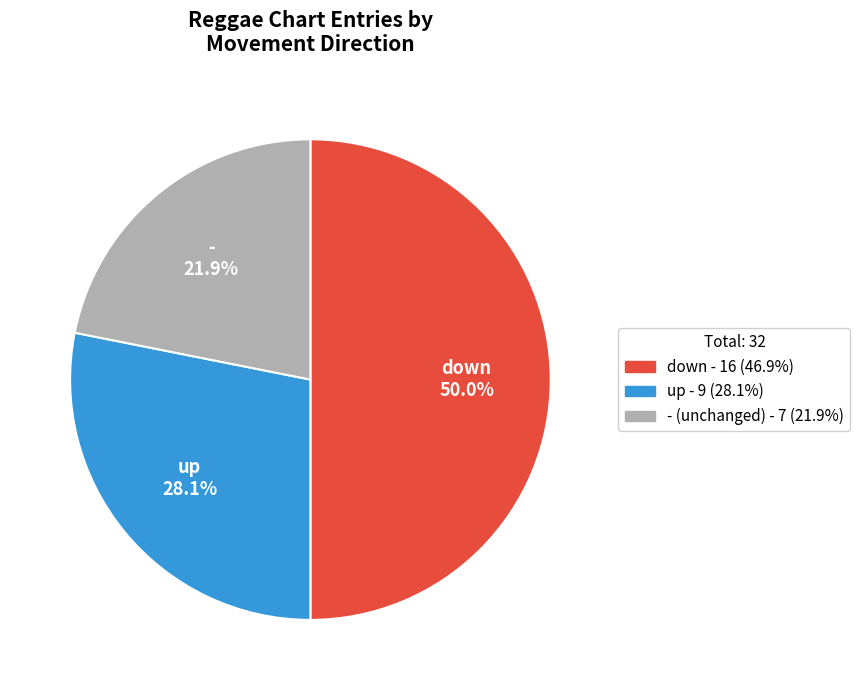

The down slice represents 55% of the pie. True or false?

False